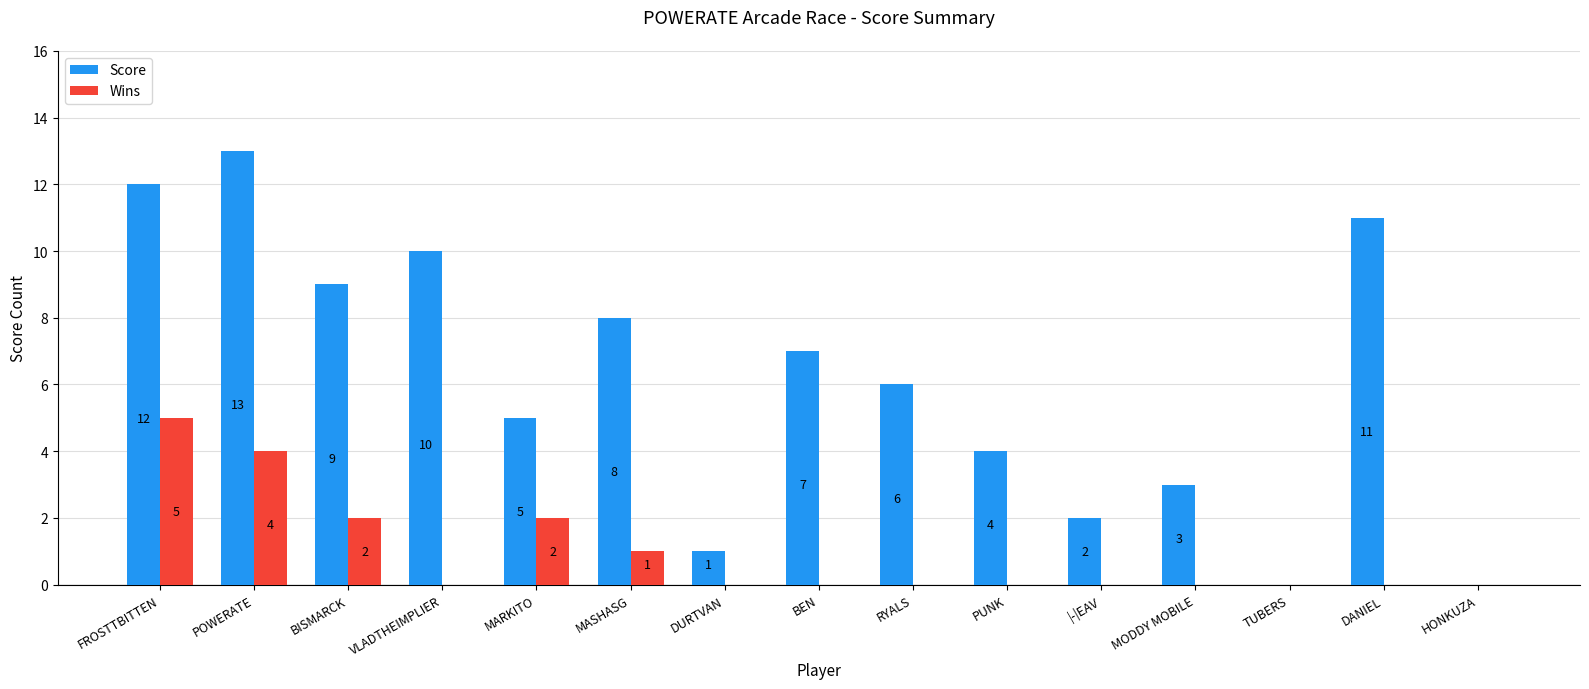

How many groups of bars are there?

15